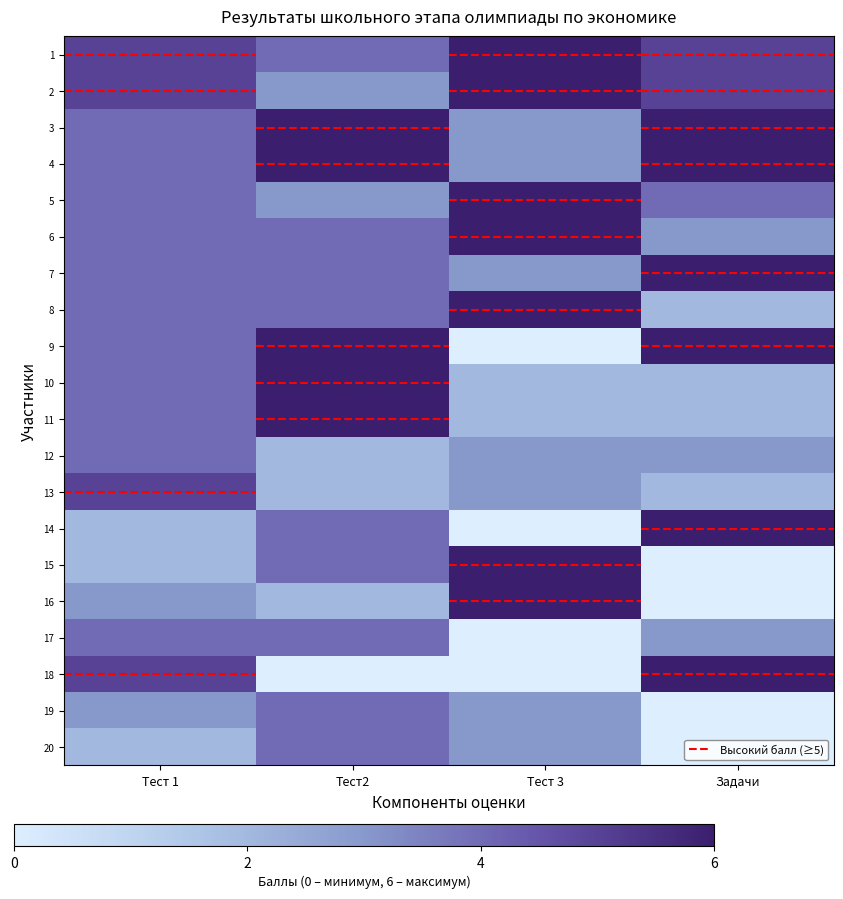

At how many categories does at least one series exceed 0?

4